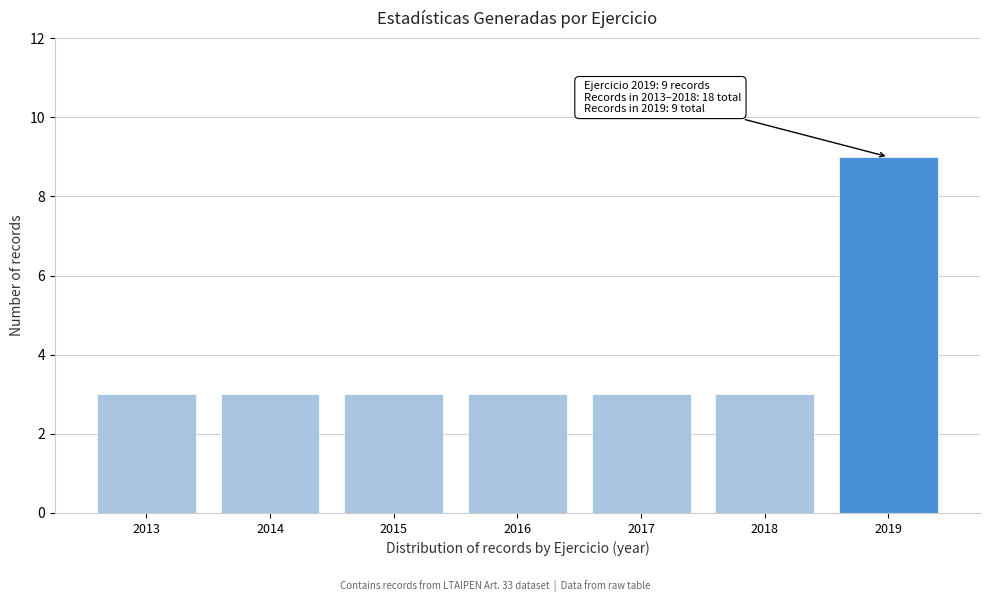

Reading left to right, transcribe all the data shown in this chart.

2013=3	2014=3	2015=3	2016=3	2017=3	2018=3	2019=9